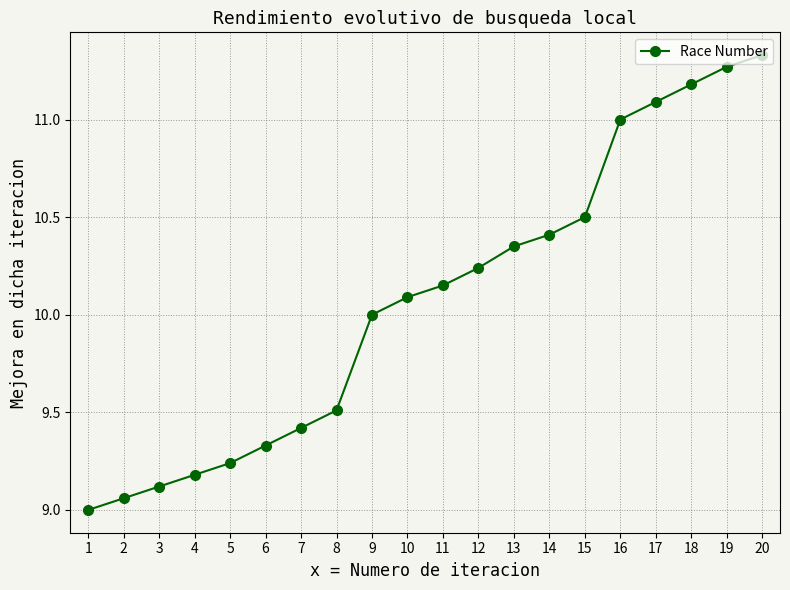

Is this an area chart (filled region under the line)?

No